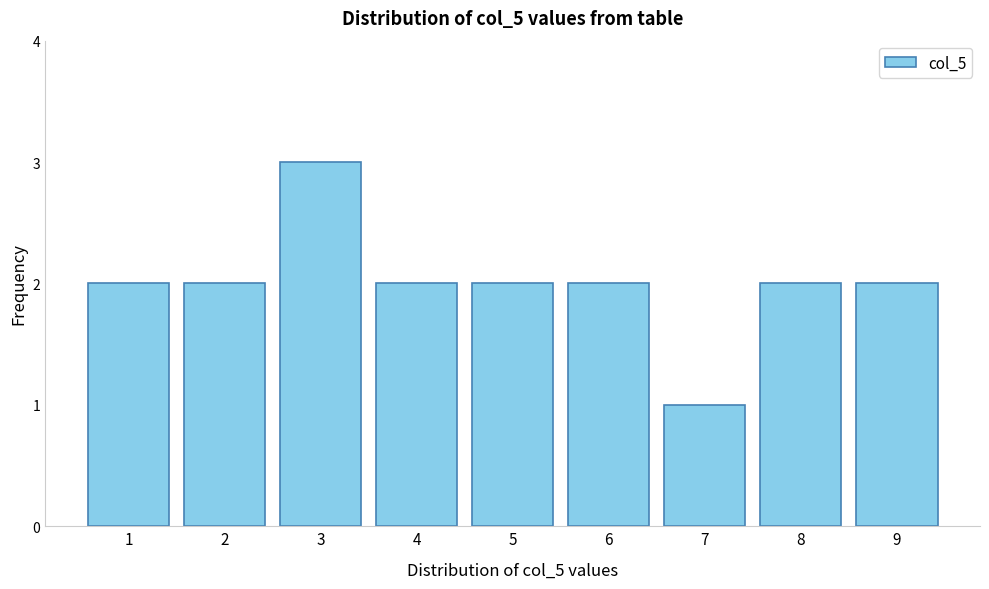

Reading left to right, list every bar in this chart as the range it spans on the x-axis followed by its height. The values are not printed on the chart, so give them approximately, as read against the axis.

0.5 to 1.5: 2
1.5 to 2.5: 2
2.5 to 3.5: 3
3.5 to 4.5: 2
4.5 to 5.5: 2
5.5 to 6.5: 2
6.5 to 7.5: 1
7.5 to 8.5: 2
8.5 to 9.5: 2